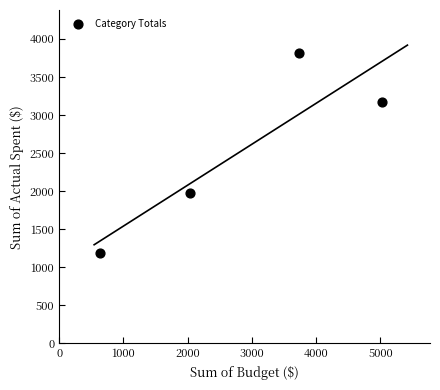

What Y value in the scatter plot is closest to 2499?

1980